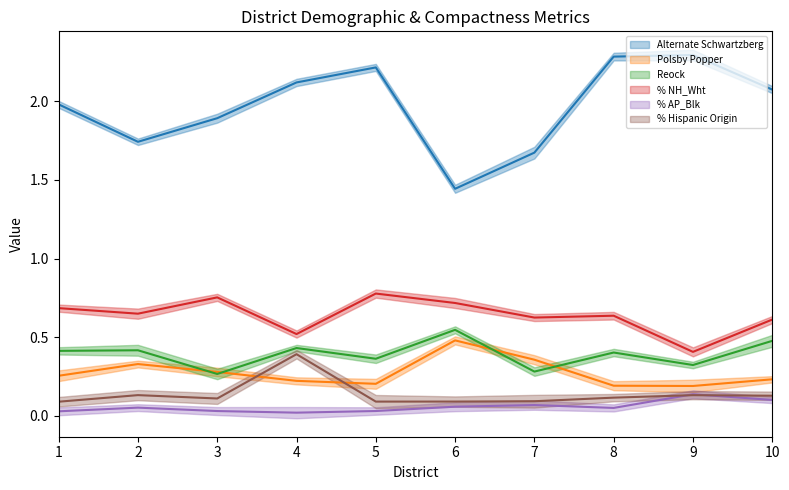

Which series has the largest range (max minus min)?

Alternate Schwartzberg